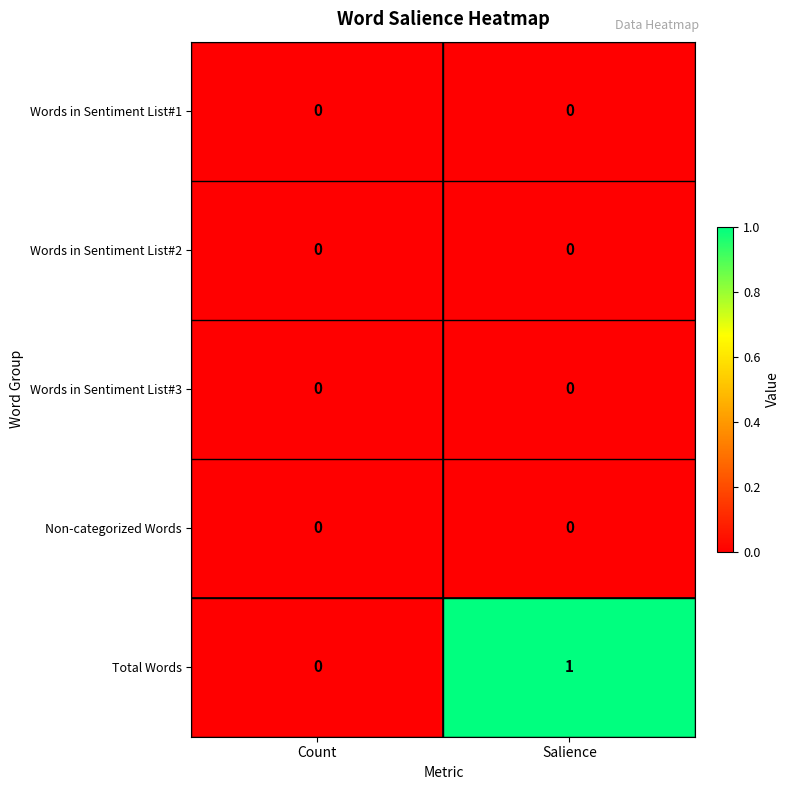

Is it true that Words in Sentiment List#2 equals 0 at Salience?

True